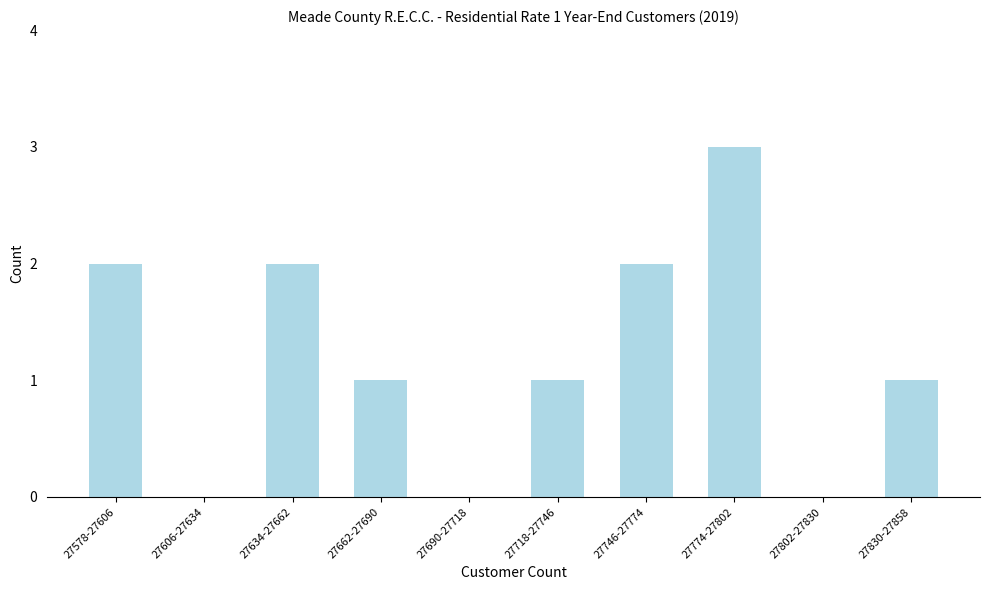

Reading left to right, list all the values displayed in this chart.

27578-27606=2	27606-27634=0	27634-27662=2	27662-27690=1	27690-27718=0	27718-27746=1	27746-27774=2	27774-27802=3	27802-27830=0	27830-27858=1